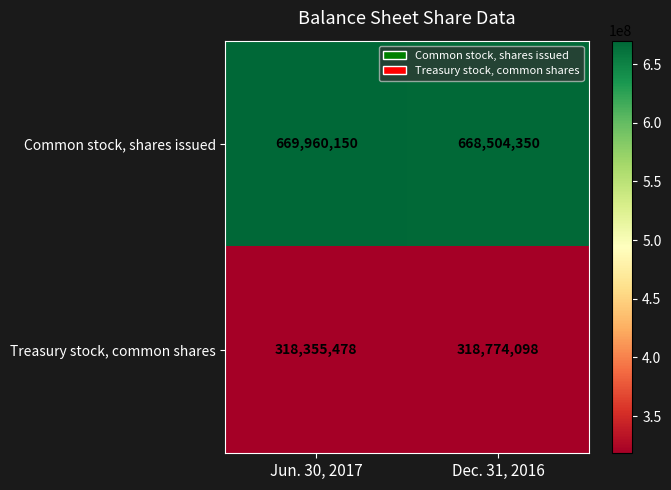

What is the difference between the maximum and minimum values in the Common stock, shares issued series?

1455800